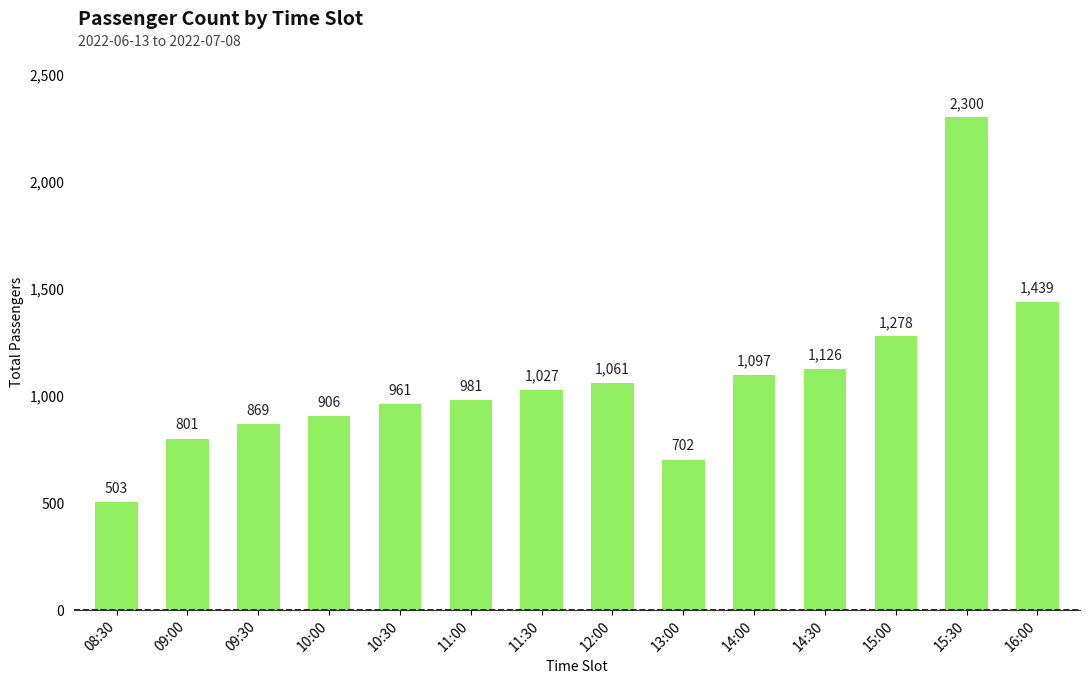

Are the bars grouped side by side (vs. stacked)?

No